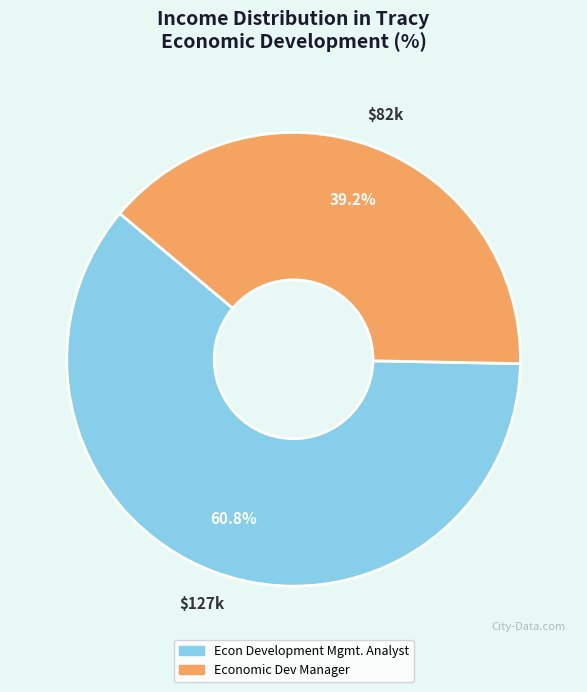

Rank the categories by value from highest to lowest.

Econ Development Mgmt. Analyst, Economic Dev Manager